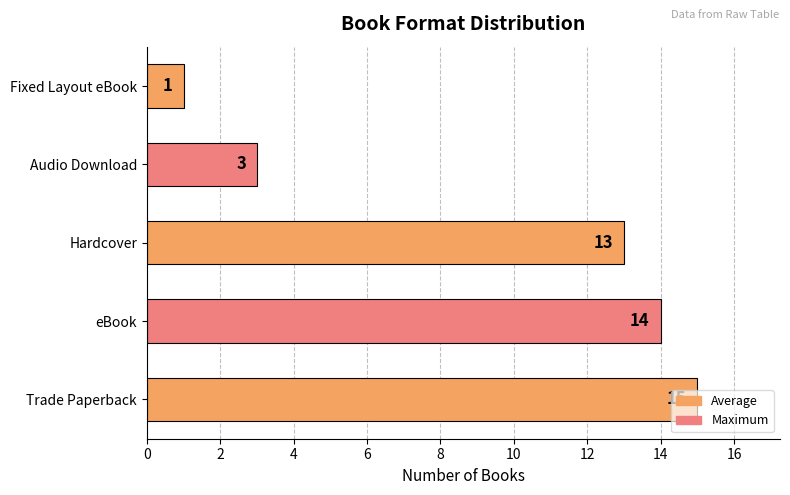

What is the minimum value shown in the chart?

1